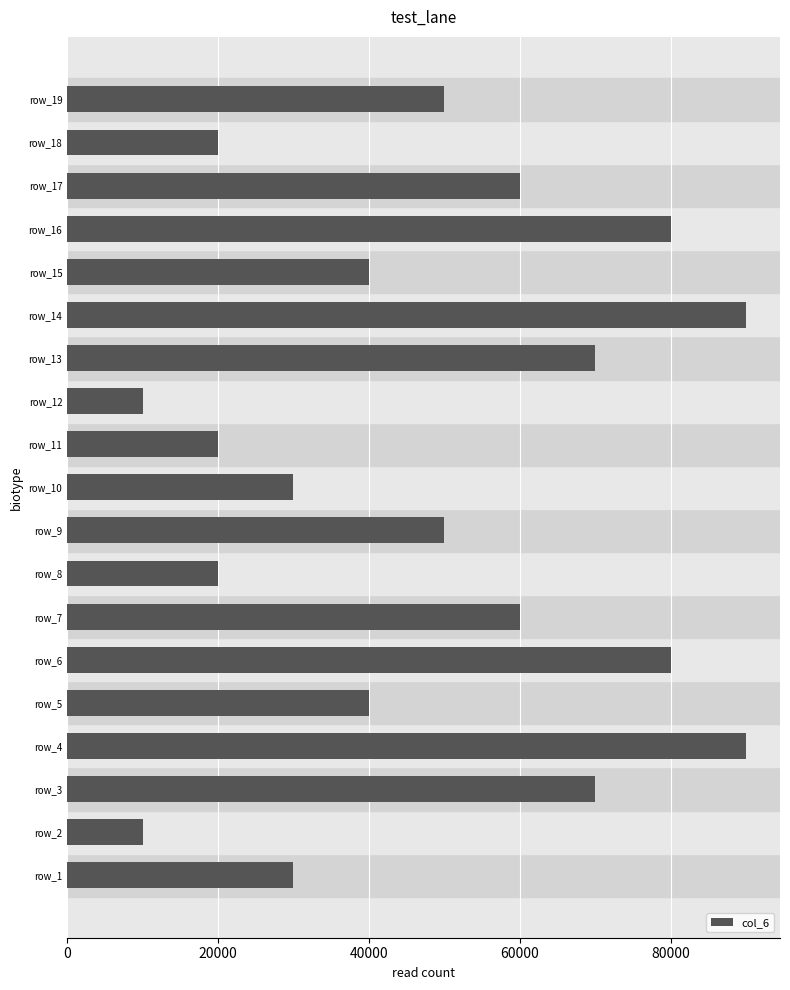

Are the bars grouped side by side (vs. stacked)?

No